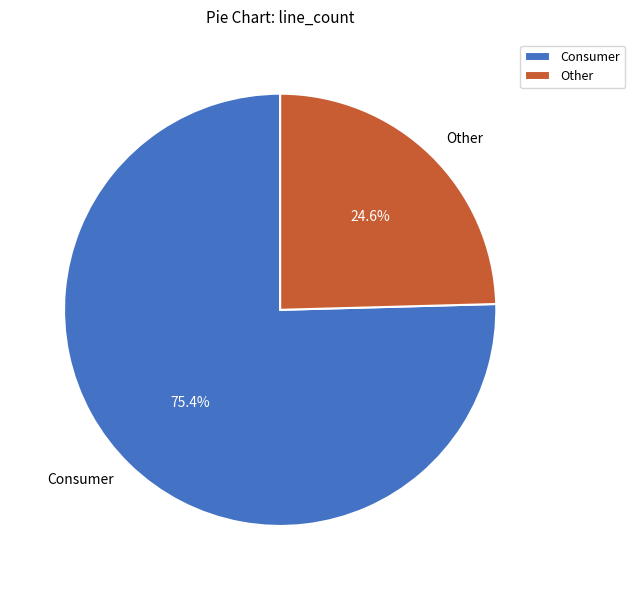

Which category has the smallest portion of the pie?

Other